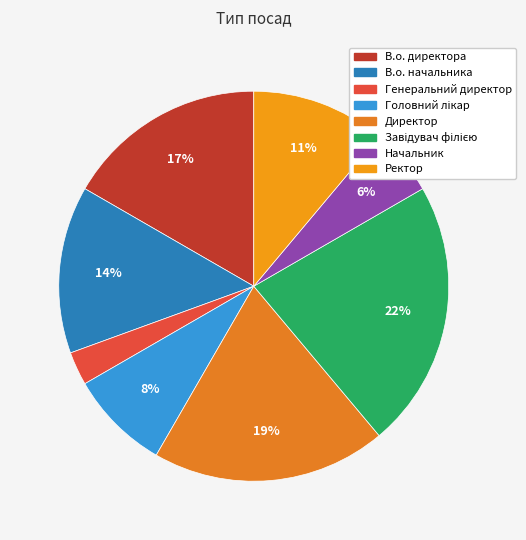

To the nearest percent, what percentage of the pie is Ректор?

11%